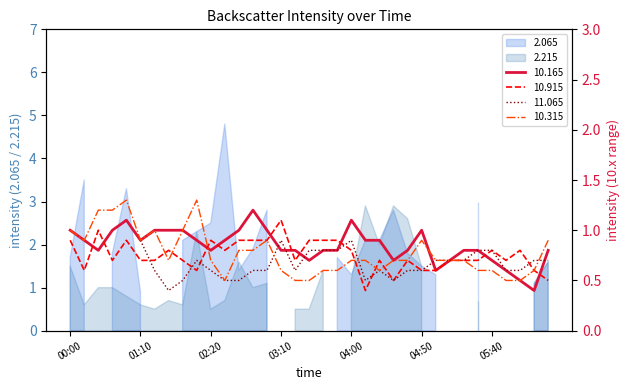

Between which two adjacent categories do 10.915 and 10.315 first intersect?

01:20 and 01:30